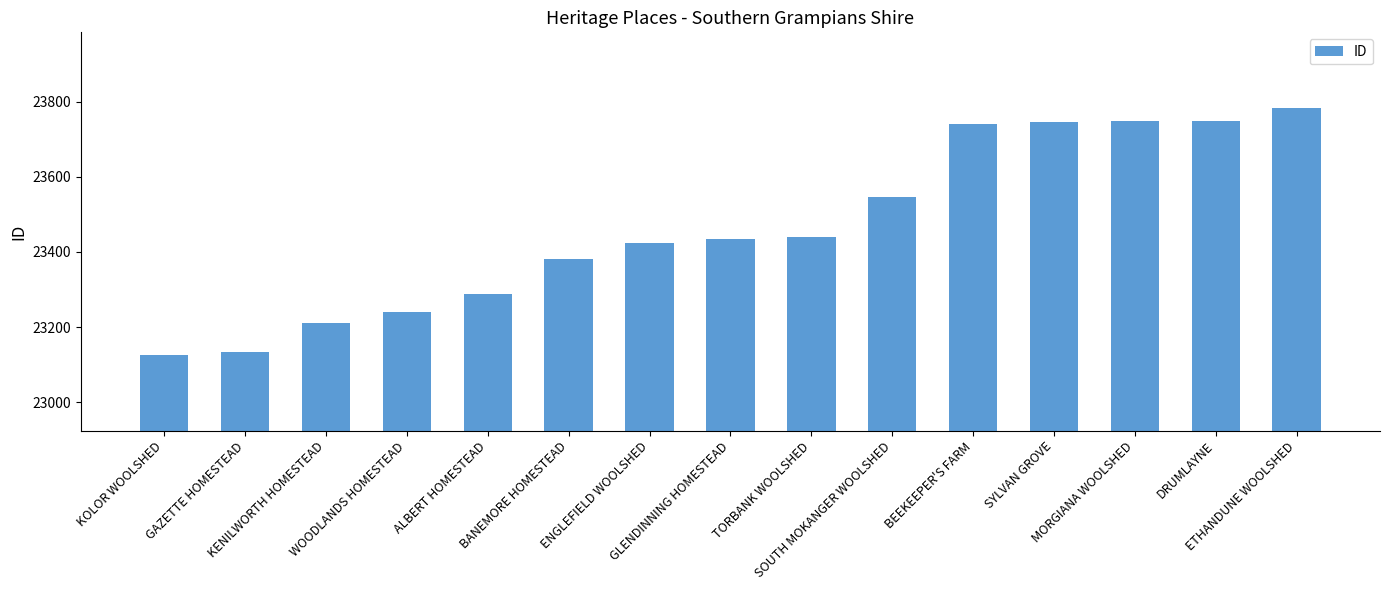

Does the chart contain any negative values?

No